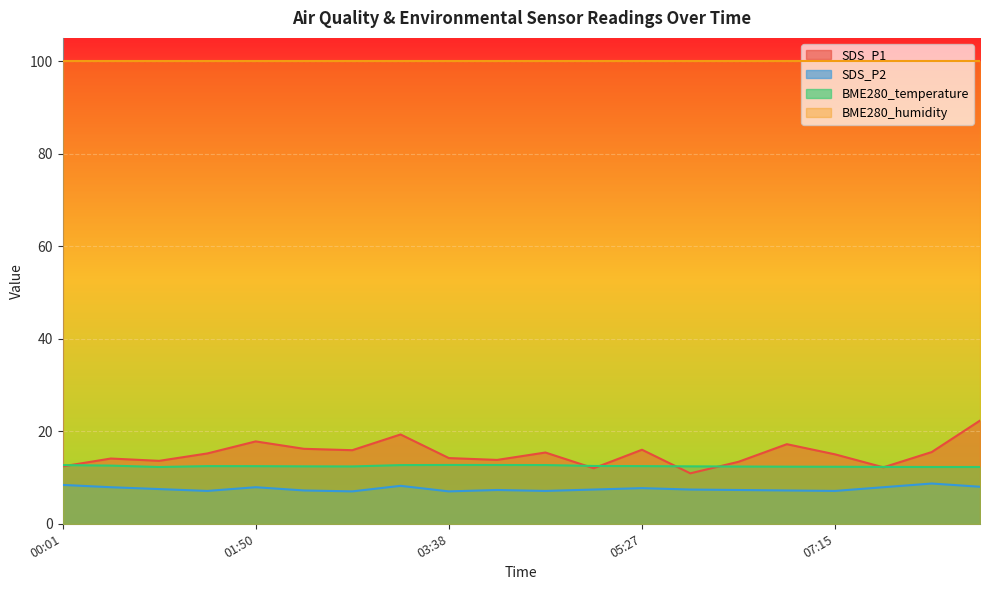

True or false: SDS_P2 and SDS_P1 cross at least once.

False